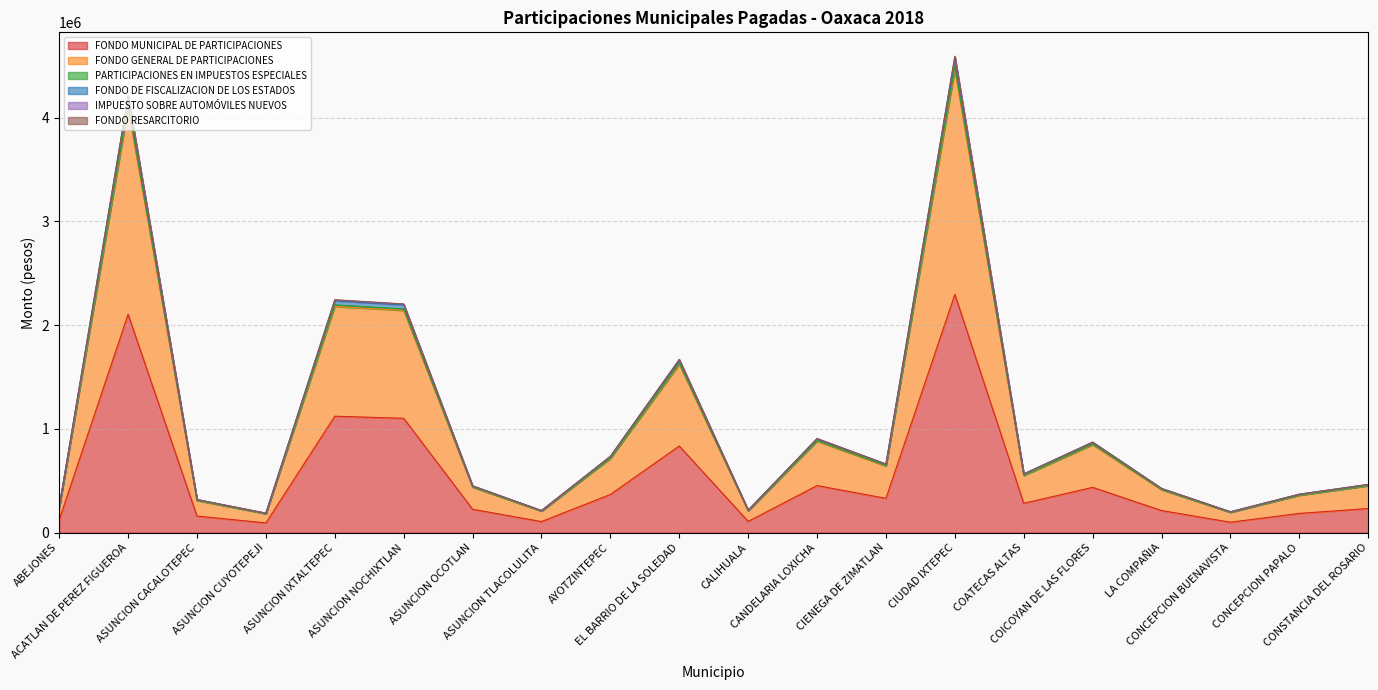

Which label corresponds to the largest value in the chart?

CIUDAD IXTEPEC